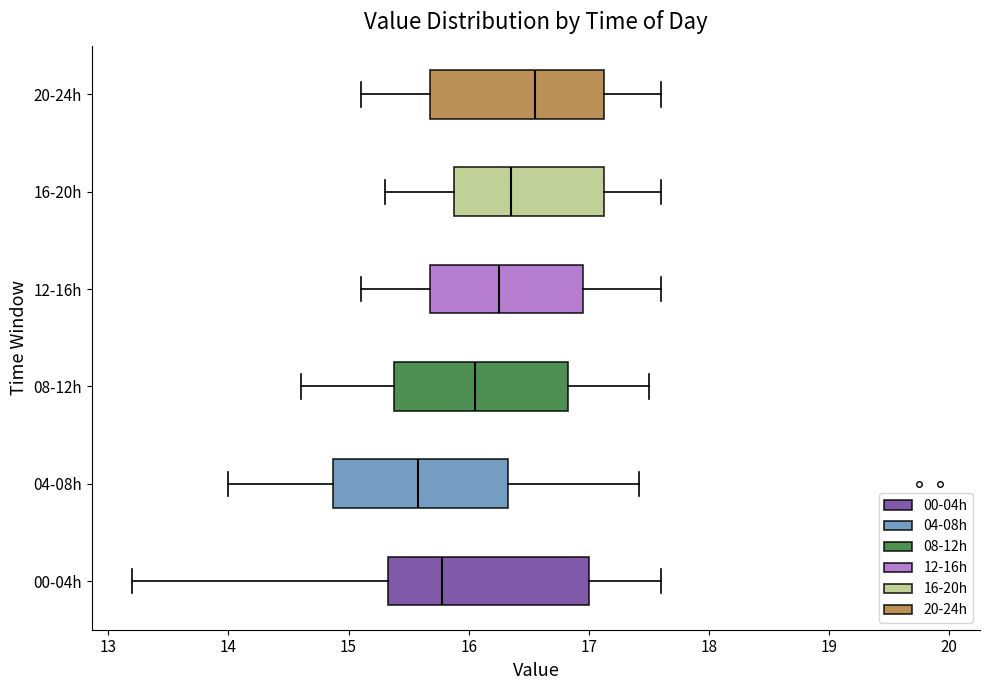

Reading bottom to top, transcribe this box plot: for each box, give where its median line is, the range the box spans, and where its two whiskers end, as read against the x-axis. The values are not printed on the chart, so give them approximately, as read against the axis.

00-04h: median 15.8, box 15.3 to 17.0, whiskers 13.2 to 17.6
04-08h: median 15.6, box 14.9 to 16.3, whiskers 14.0 to 17.4
08-12h: median 16.1, box 15.4 to 16.8, whiskers 14.6 to 17.5
12-16h: median 16.3, box 15.7 to 17.0, whiskers 15.1 to 17.6
16-20h: median 16.4, box 15.9 to 17.1, whiskers 15.3 to 17.6
20-24h: median 16.6, box 15.7 to 17.1, whiskers 15.1 to 17.6